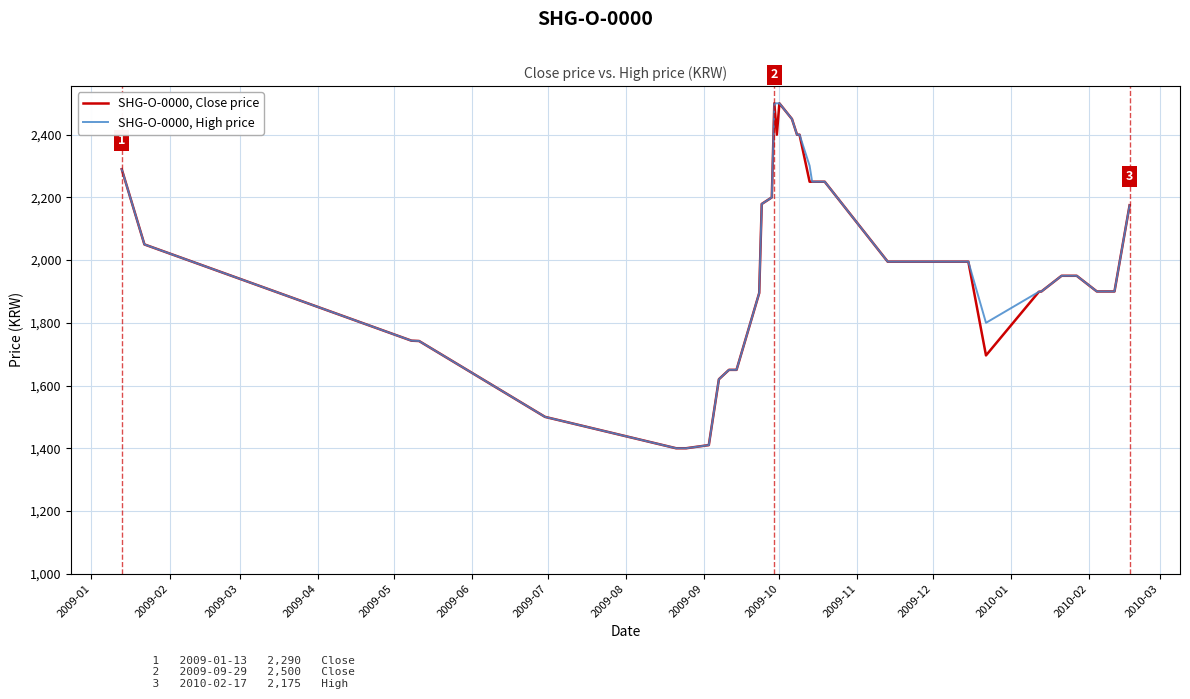

True or false: SHG-O-0000, High price and SHG-O-0000, Close price intersect in this chart.

False